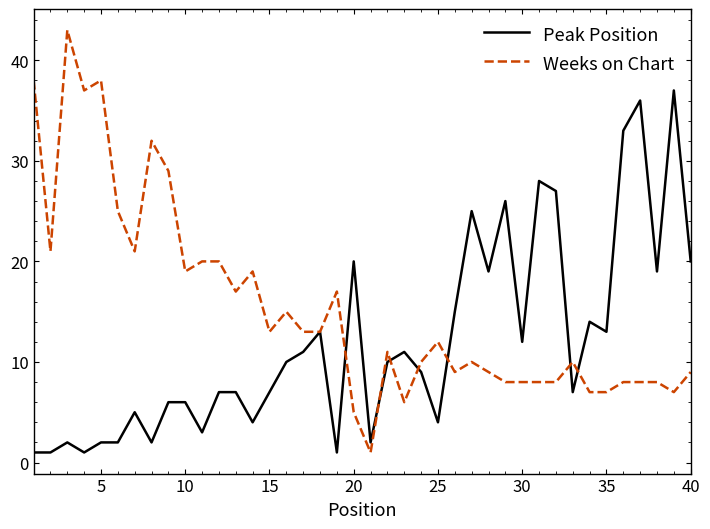

What is the maximum value shown in the chart?

43